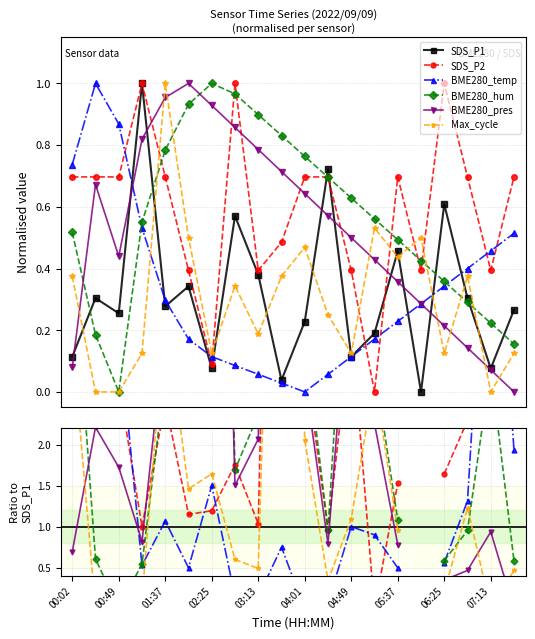

What position from the left is 03:13?

9